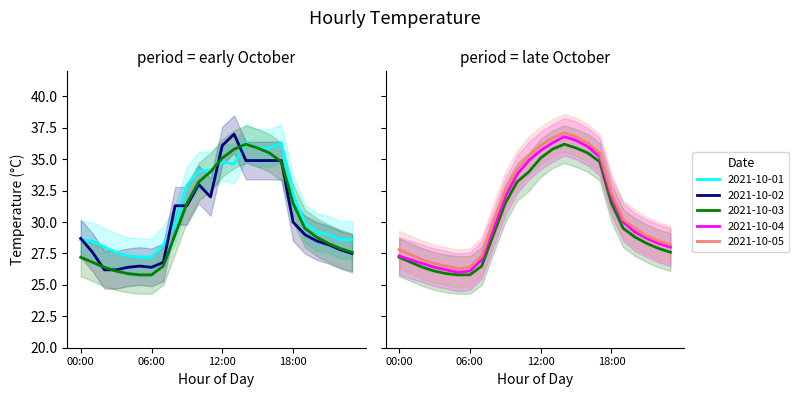

Reading right to left, transcribe all the data shown in this chart.

2021-10-01: 28.6	28.6	29.0	29.2	29.9	32.2	36.3	35.9	35.9	36.3	34.6	34.8	34.1	34.1	32.9	29.8	28.2	27.2	27.2	27.3	27.6	28.0	28.5	28.6
2021-10-02: 27.5	27.8	28.2	28.5	29.0	30.0	34.9	34.9	34.9	34.9	37.0	36.1	32.0	33.0	31.3	31.3	26.8	26.4	26.5	26.4	26.2	26.2	27.6	28.7
2021-10-03: 27.6	27.9	28.3	28.8	29.5	31.5	34.8	35.5	35.9	36.2	35.8	35.1	34.0	33.2	31.5	29.0	26.5	25.8	25.8	25.9	26.1	26.4	26.8	27.2
2021-10-04: 28.0	28.3	28.7	29.2	30.0	32.0	35.2	36.0	36.5	36.8	36.3	35.7	34.9	33.8	32.0	29.5	27.0	26.1	26.0	26.2	26.4	26.7	27.0	27.3
2021-10-05: 28.2	28.5	28.9	29.5	30.2	32.3	35.5	36.3	36.8	37.1	36.7	36.1	35.3	34.2	32.5	30.0	27.3	26.4	26.3	26.5	26.7	27.0	27.4	27.8